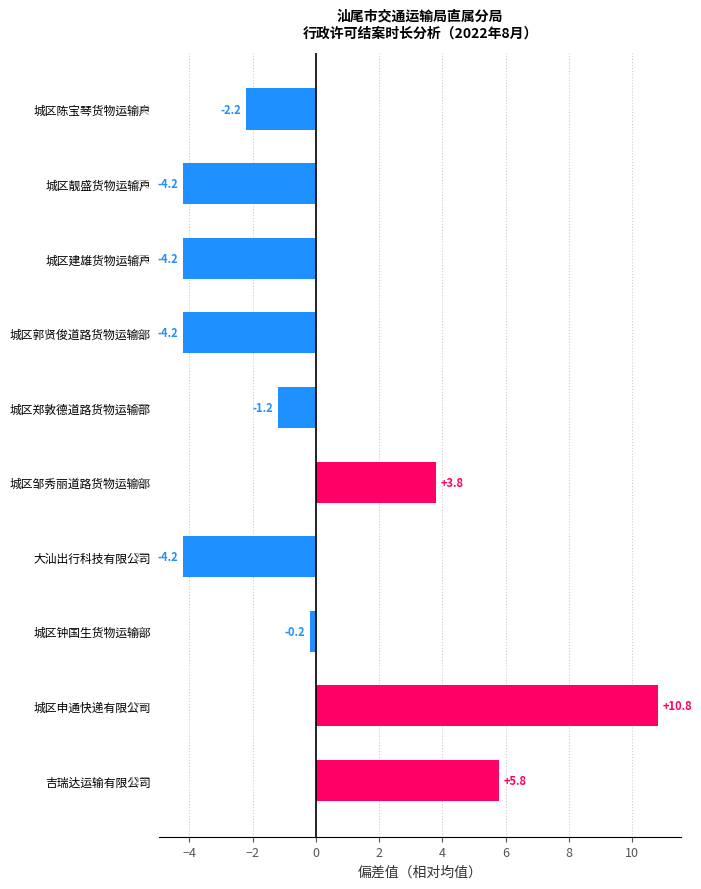

What is the maximum value shown in the chart?

10.8